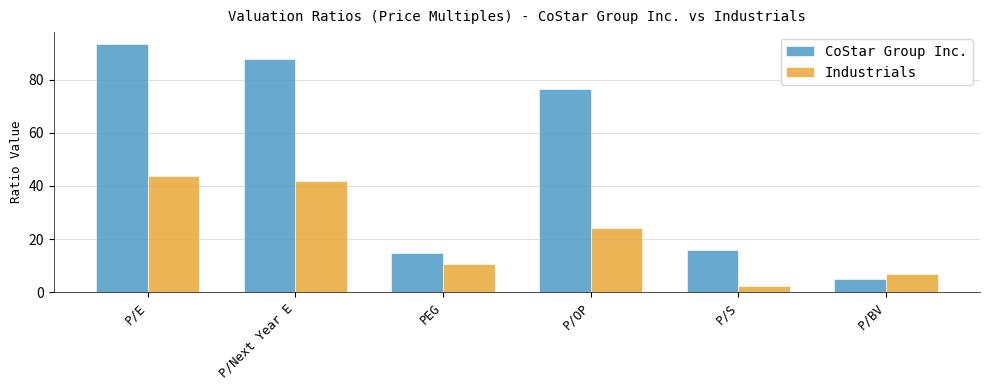

Reading left to right, extract all data points from this chart.

CoStar Group Inc.: 93.3	87.7	14.8	76.4	15.8	5.0
Industrials: 43.6	41.9	10.8	24.0	2.2	6.7